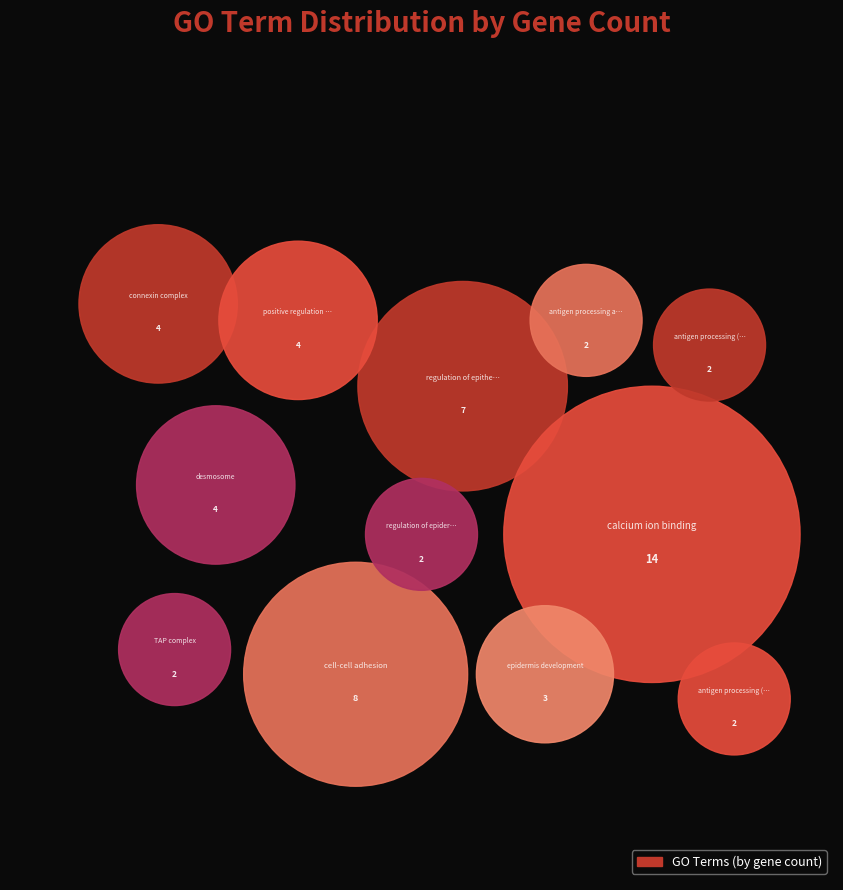

The positive regulation of epithelial cell slice represents 1% of the pie. True or false?

False